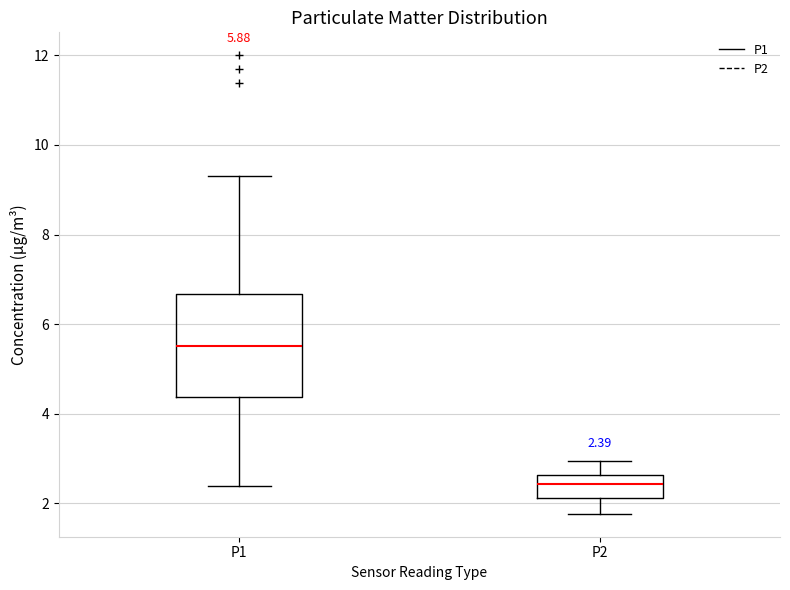

Which box's median line is the highest?

P1